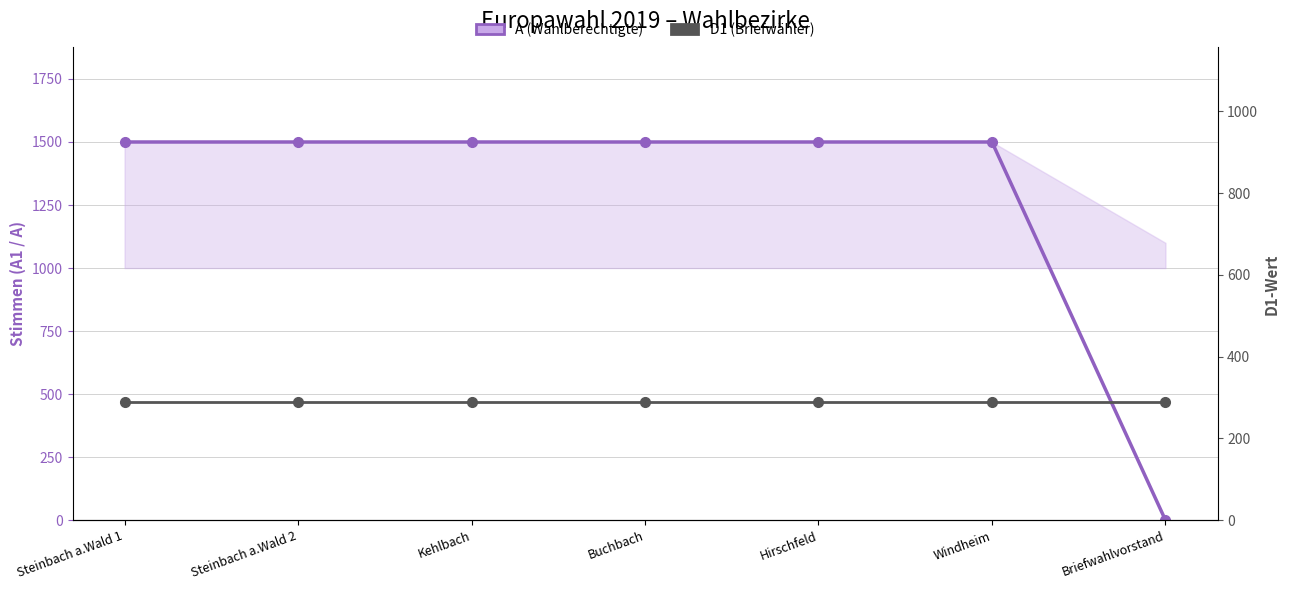

What is the spread (max minus min) of values at Kehlbach?

1211